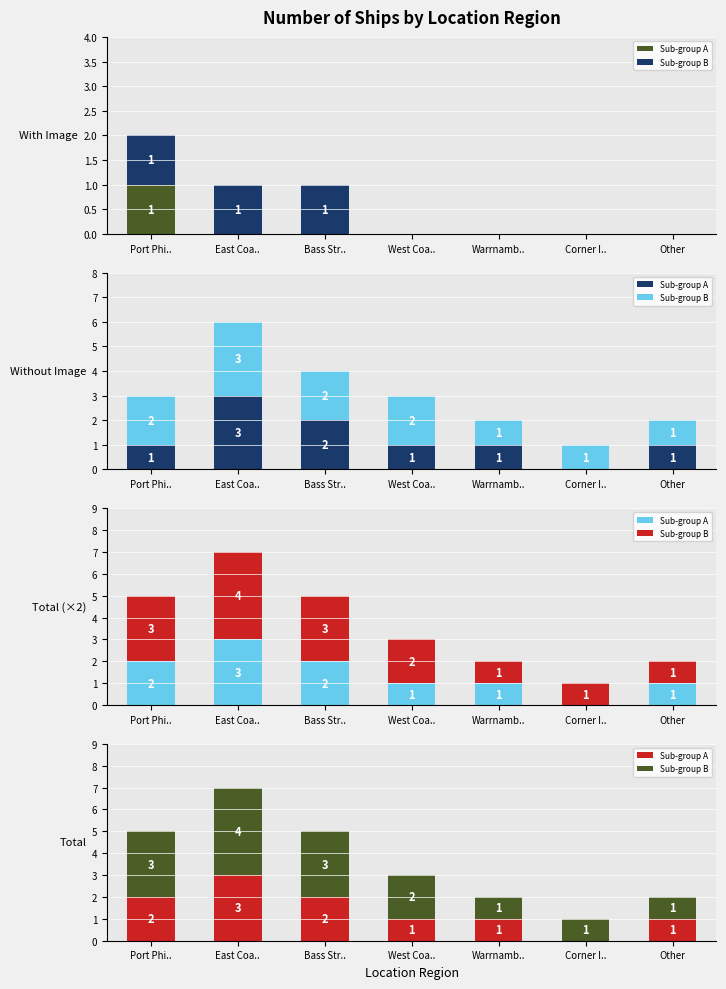

Which series changed the most between East Coa.. and Corner I..?

Sub-group A